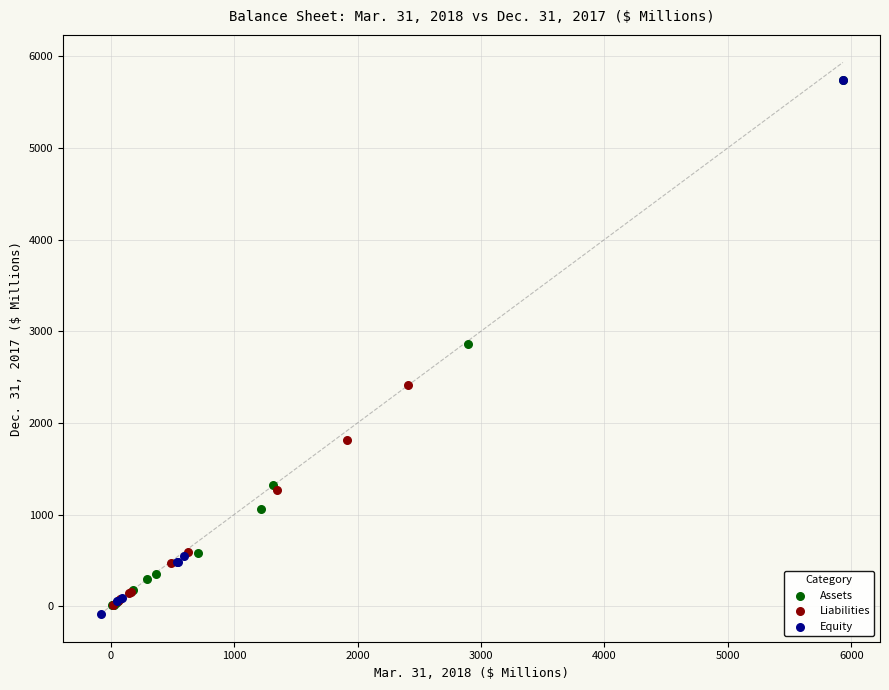

Which series contains the lowest Y value?

Equity